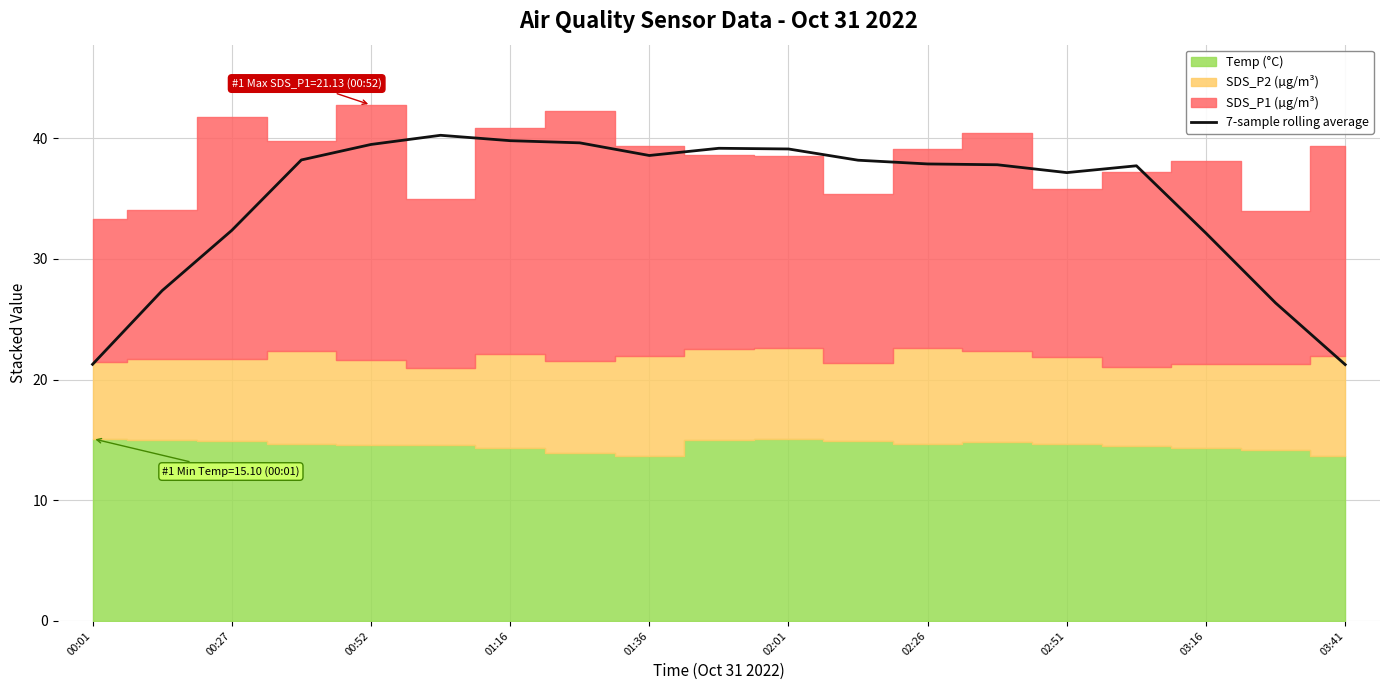

Reading left to right, list all the values displayed in this chart.

21.3	27.4	32.4	38.2	39.5	40.2	39.8	39.6	38.6	39.2	39.1	38.2	37.9	37.8	37.2	37.7	32.1	26.3	21.2